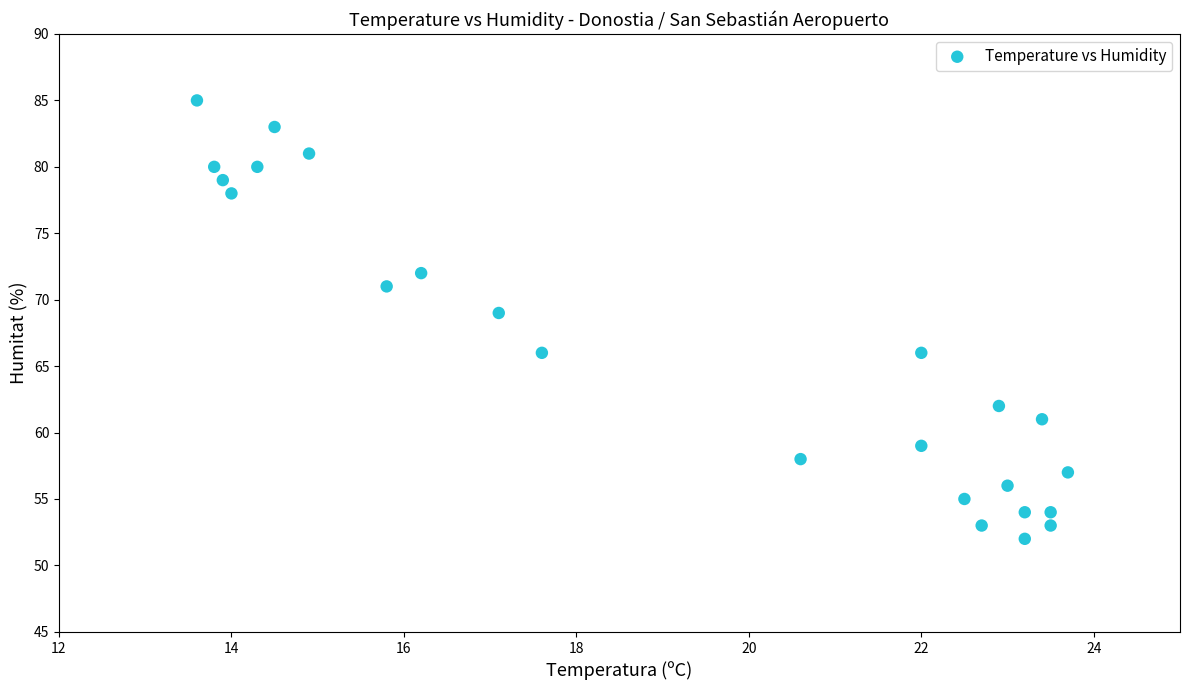

What Y value in the scatter plot is closest to 68?

69